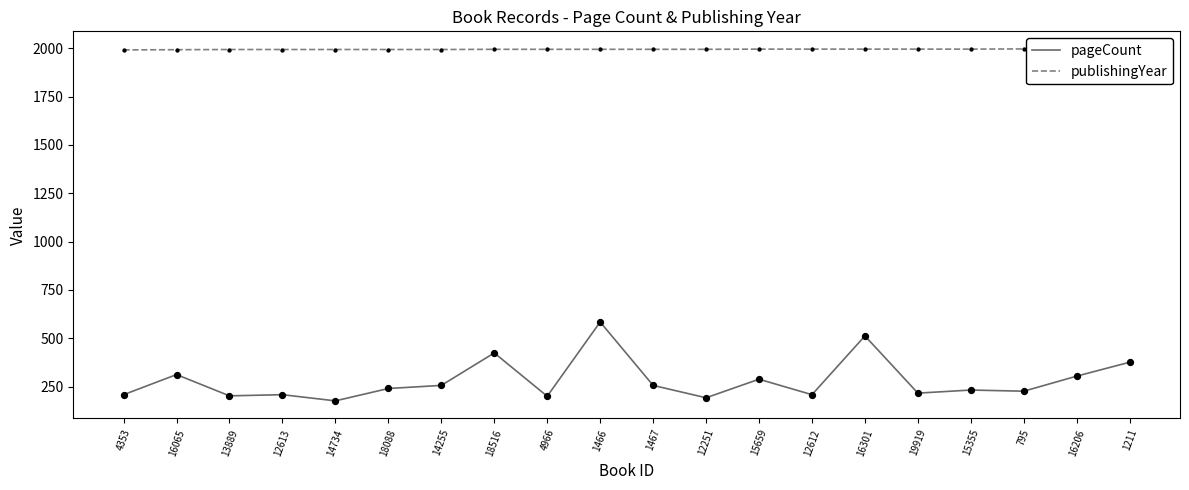

At how many categories does at least one series exceed 1128?

20